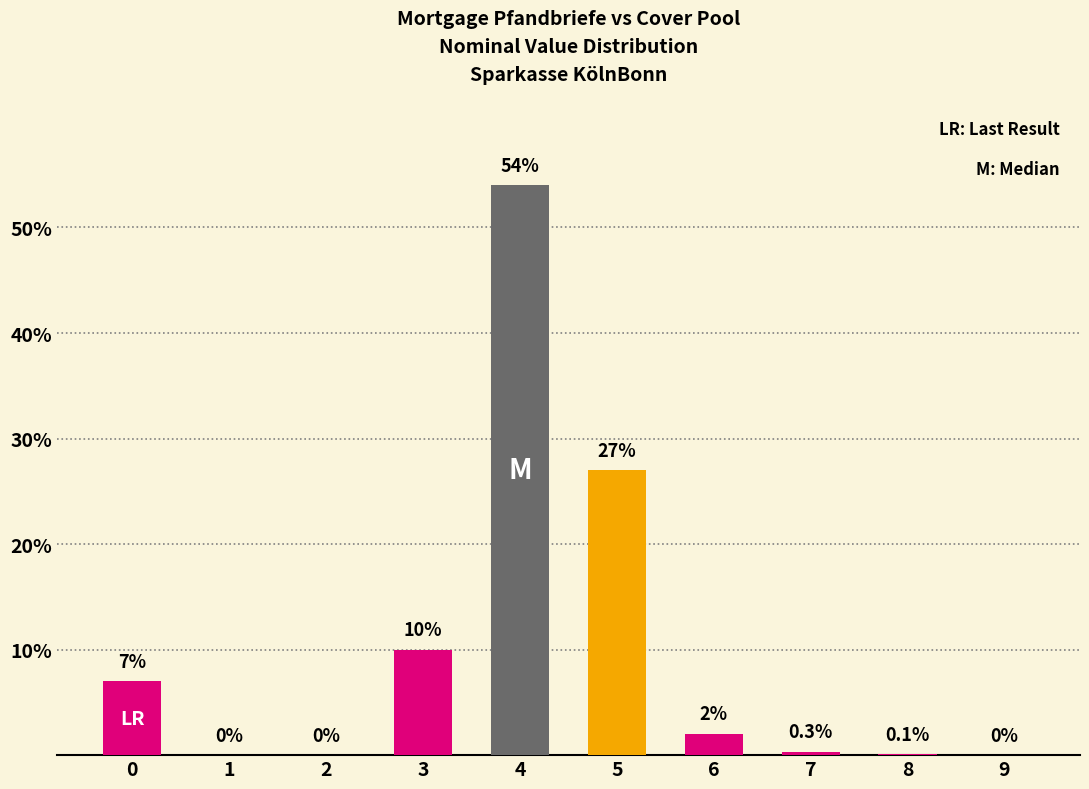

Between 4 and 3, which is larger?

4